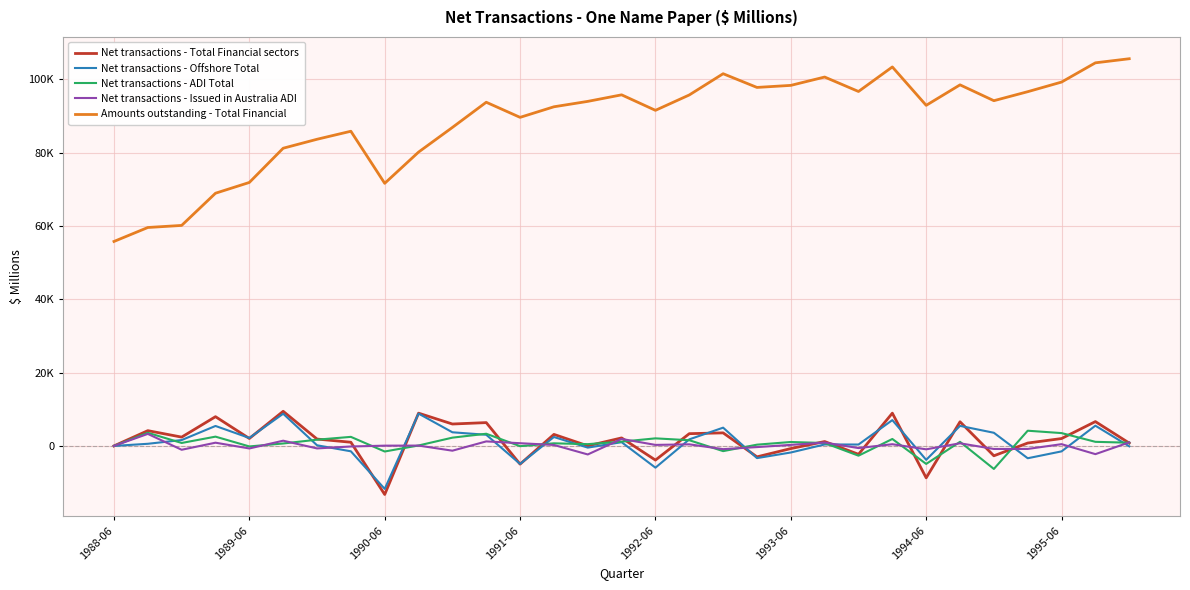

Does the chart have visible grid lines?

Yes